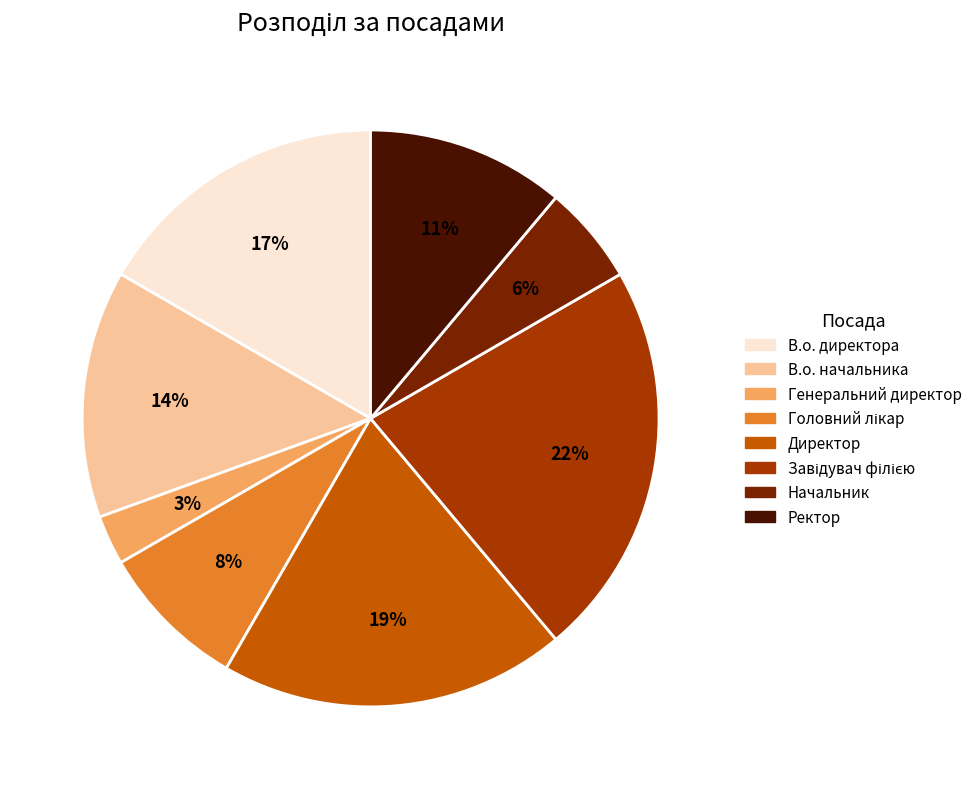

To the nearest percent, what is the difference between the largest and smallest slice percentages?

19%